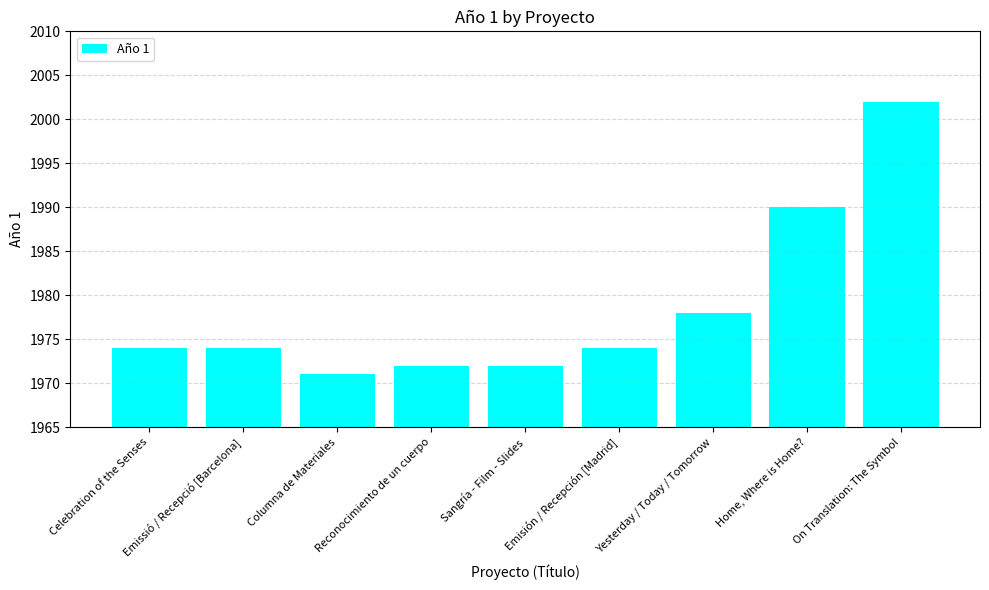

Approximately how many times larger is the value at Columna de Materiales compared to Yesterday / Today / Tomorrow?

1.0